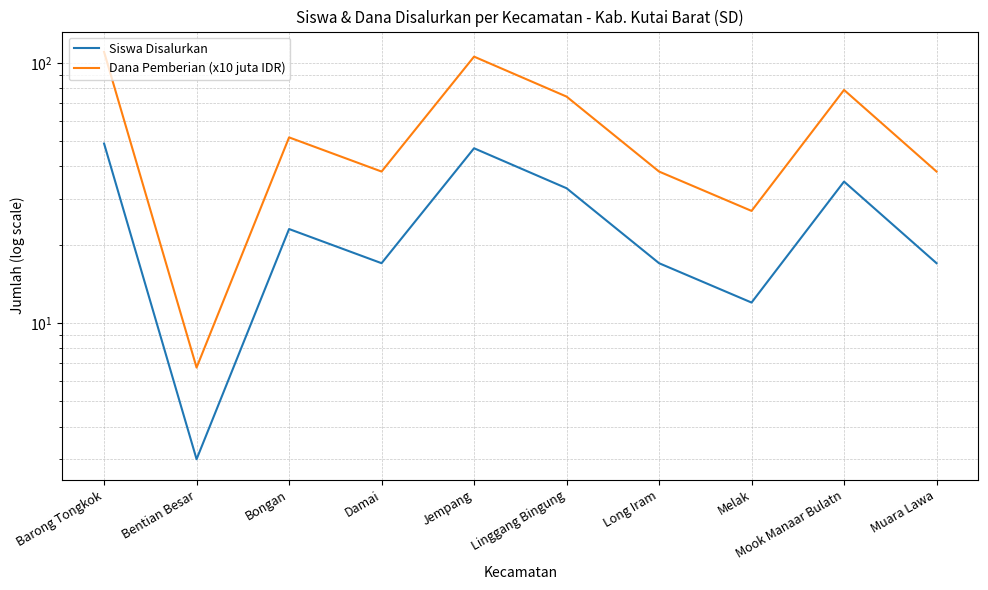

What is the value of the Siswa Disalurkan point at the 9th from the left?

35.0